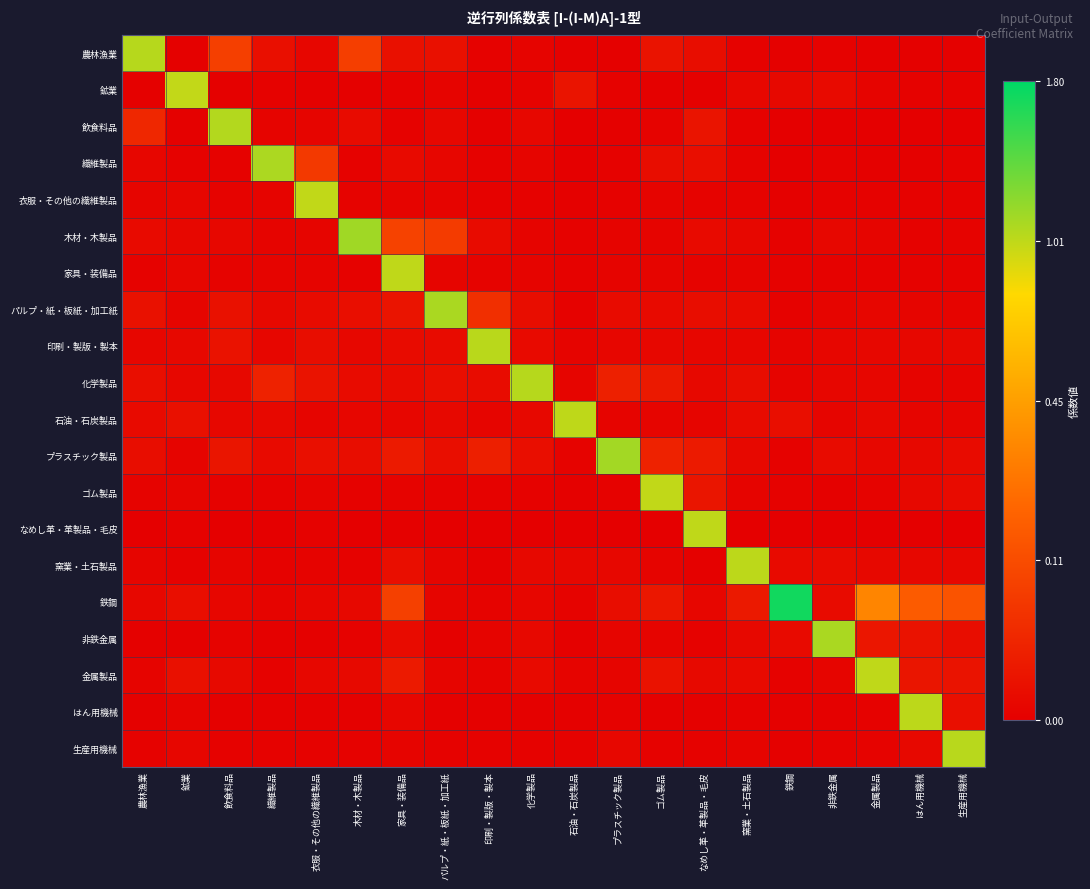

Between ゴム製品 and プラスチック製品, which is larger?

ゴム製品